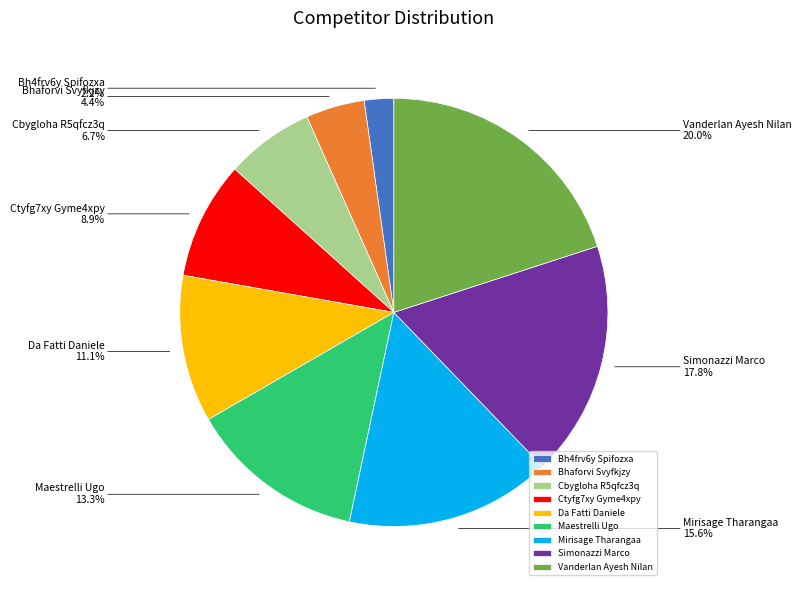

Does Cbygloha R5qfcz3q represent more than half of the total?

No